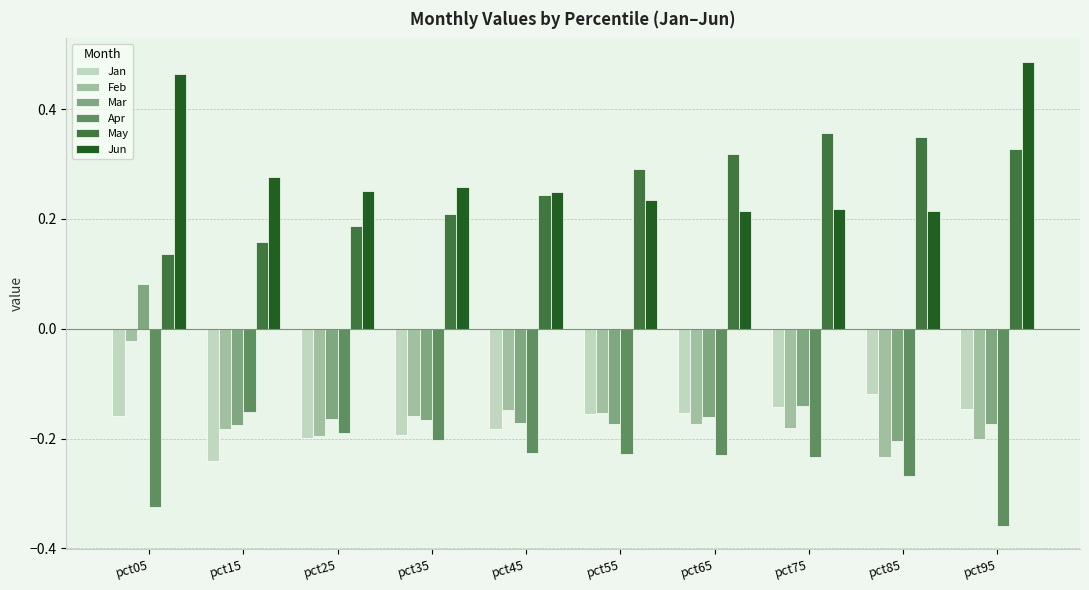

At pct05, list the series in order from smallest to largest.

Apr, Jan, Feb, Mar, May, Jun